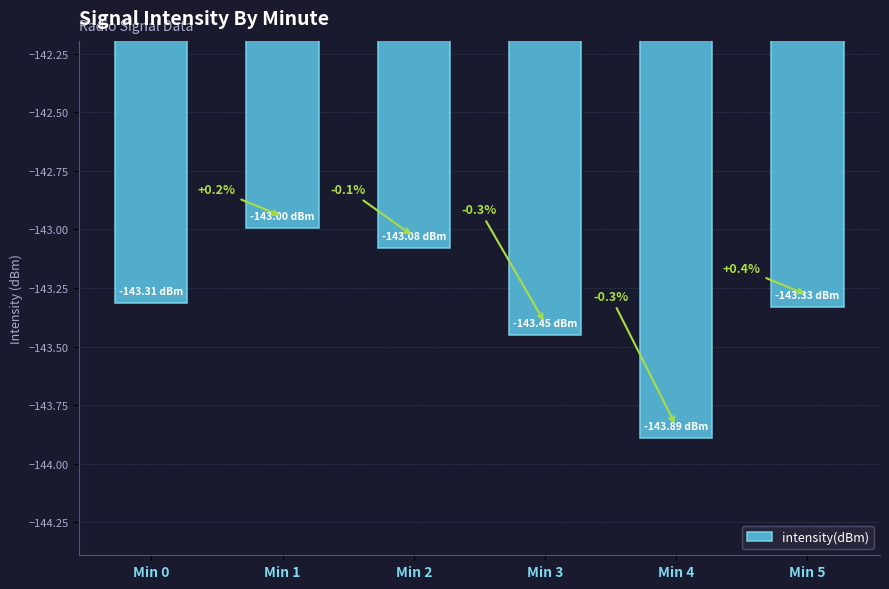

Does the chart contain any negative values?

Yes